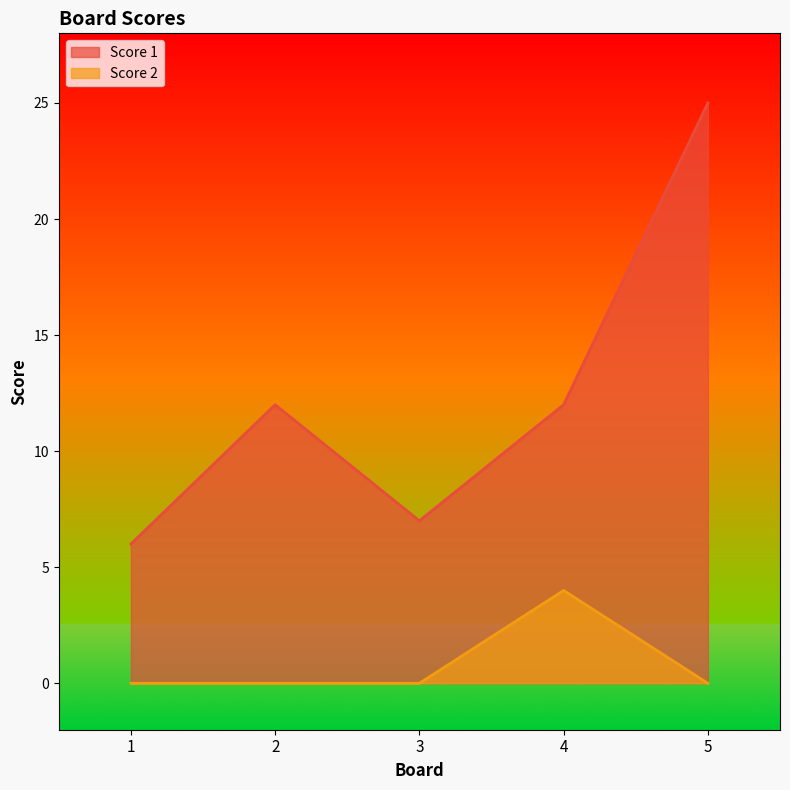

Rank the series by their average value, from highest to lowest.

Score 1, Score 2